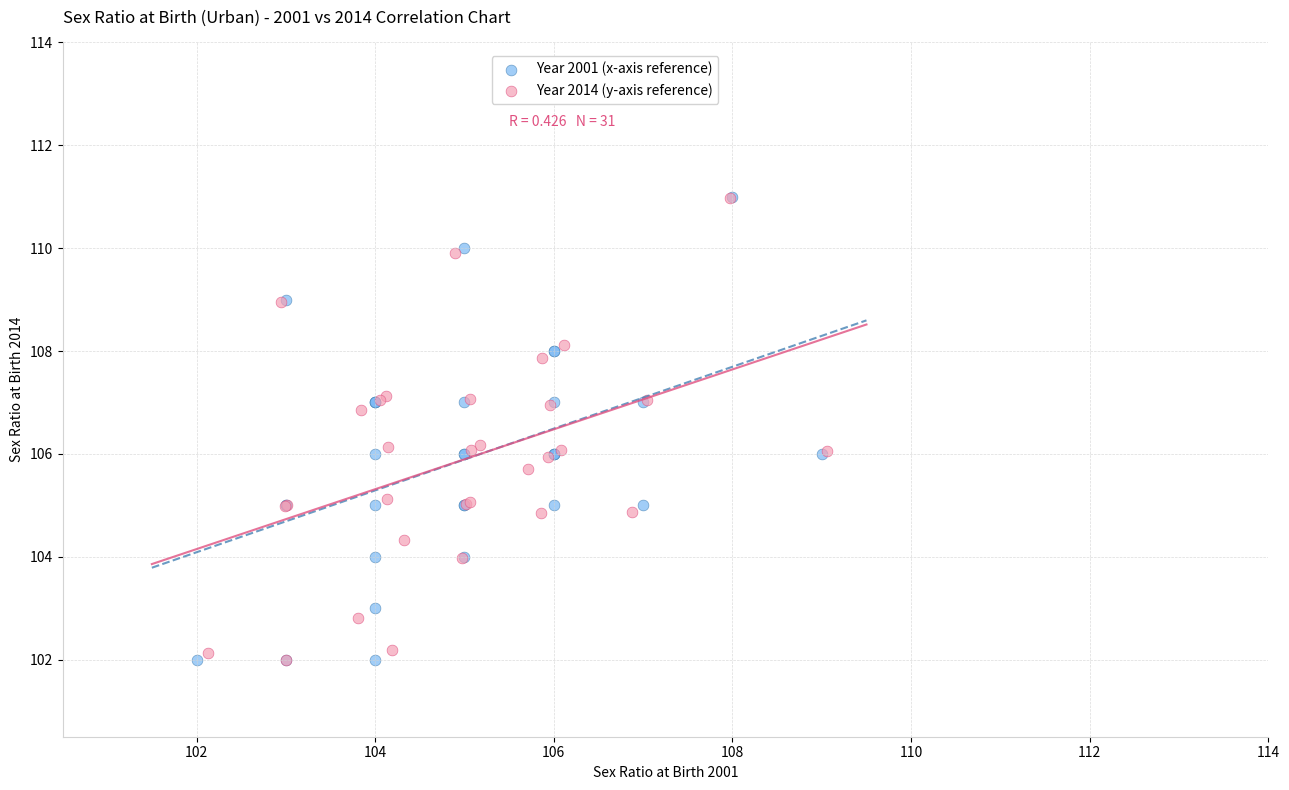

Which series has the largest Y range (max minus min)?

Year 2001 (x-axis reference)